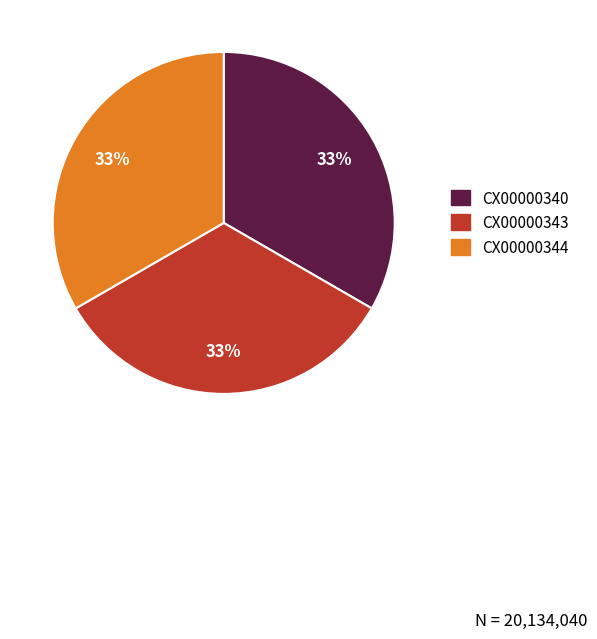

What percentage is the CX00000340 slice, to the nearest percent?

33%